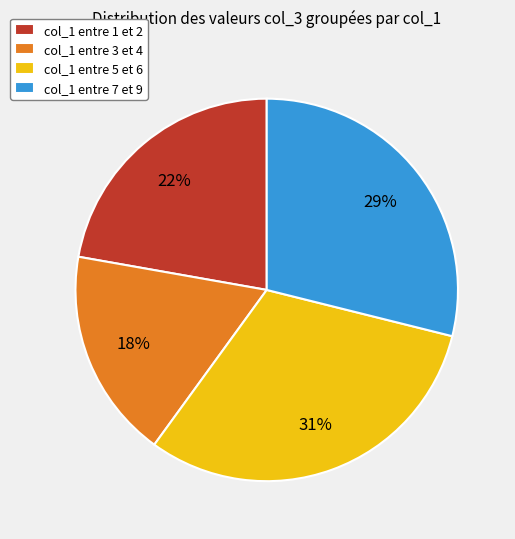

What is the smallest slice in the pie chart?

col_1 entre 3 et 4